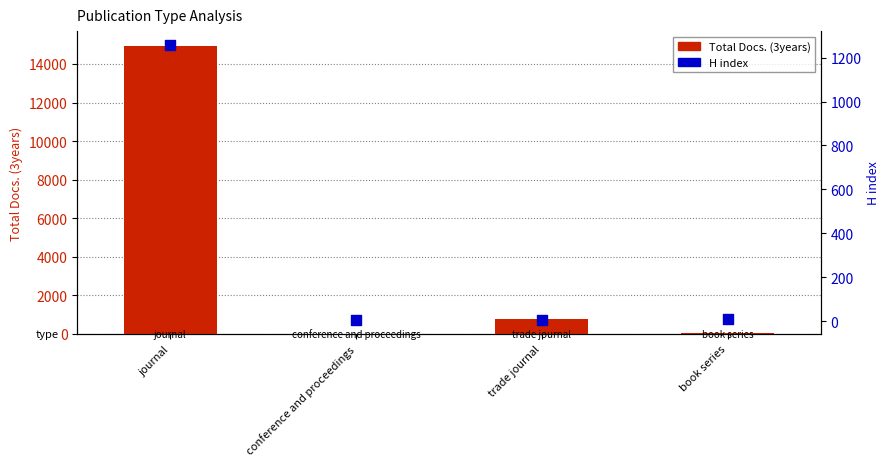

What is the total value across all series at journal?

16214